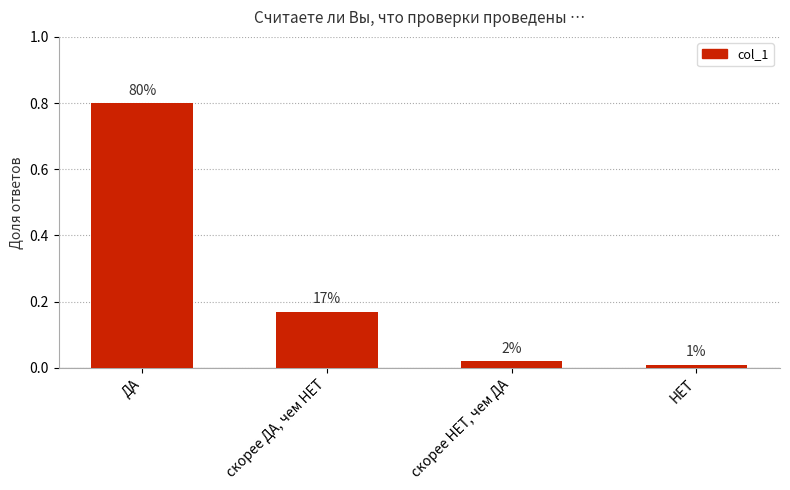

Rank the categories by value from highest to lowest.

ДА, скорее ДА, чем НЕТ, скорее НЕТ, чем ДА, НЕТ